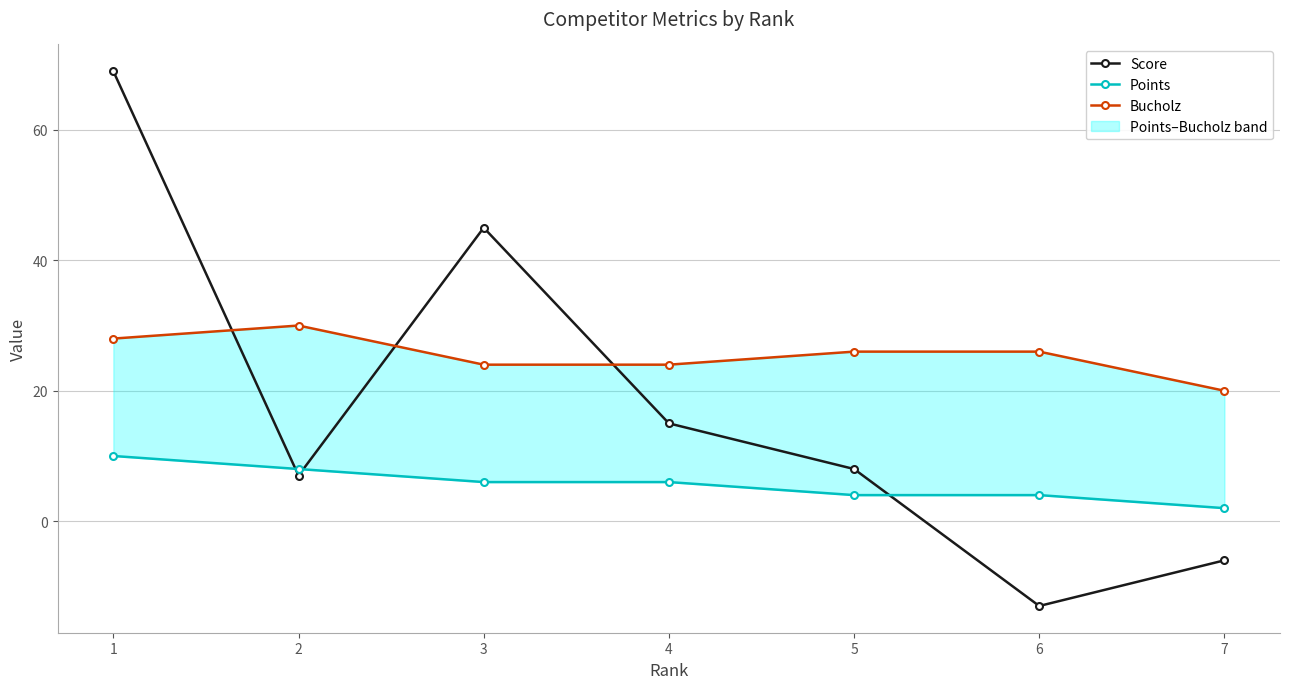

At which label does Score first exceed 8?

1